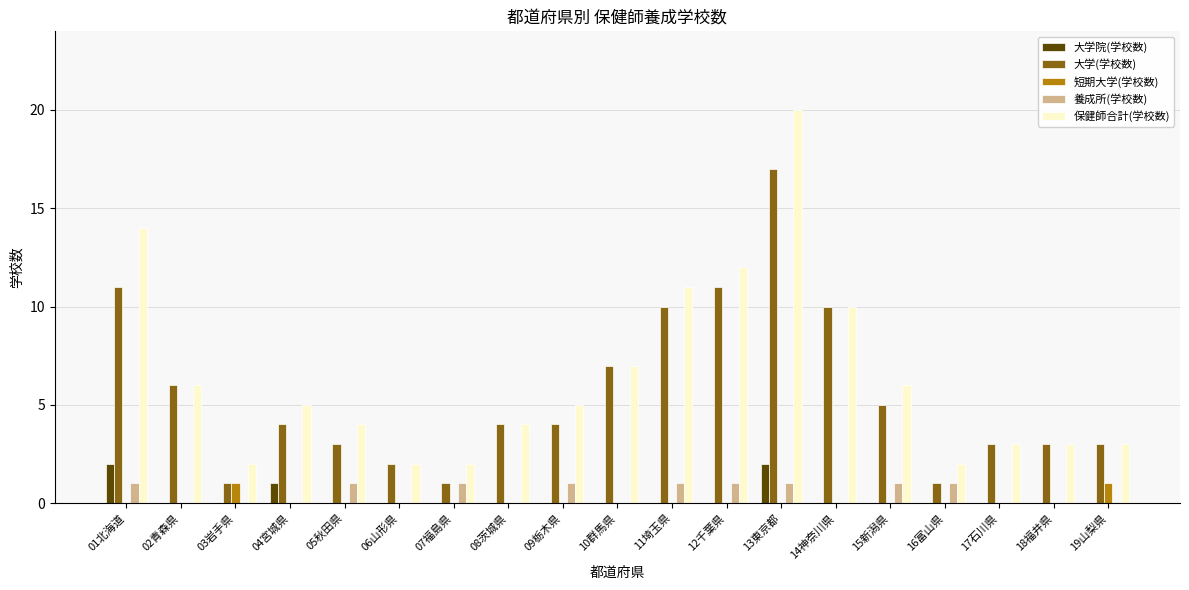

Is it true that 保健師合計(学校数) equals 20 at 11埼玉県?

False